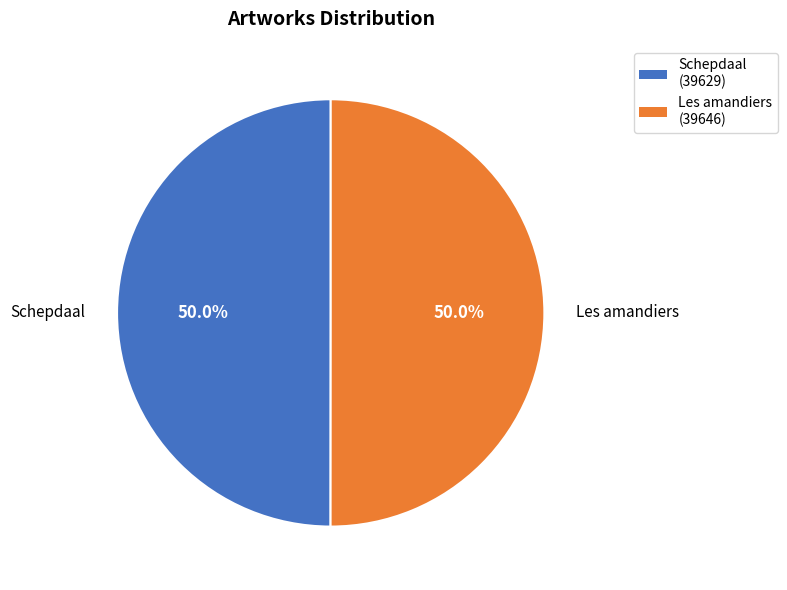

What is the ratio of the value at Les amandiers to the value at Schepdaal?

1.0